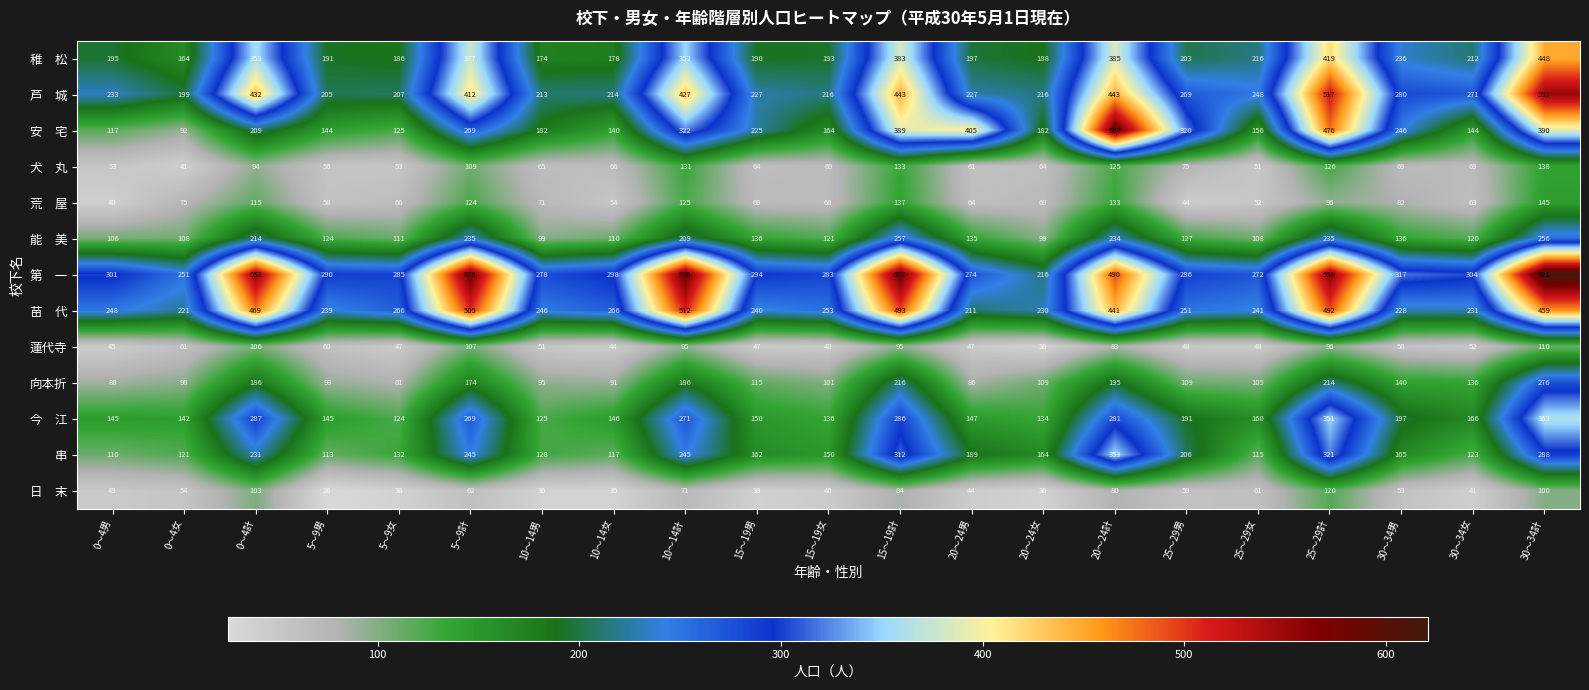

At which category is the sum across all series the highest?

30～34計